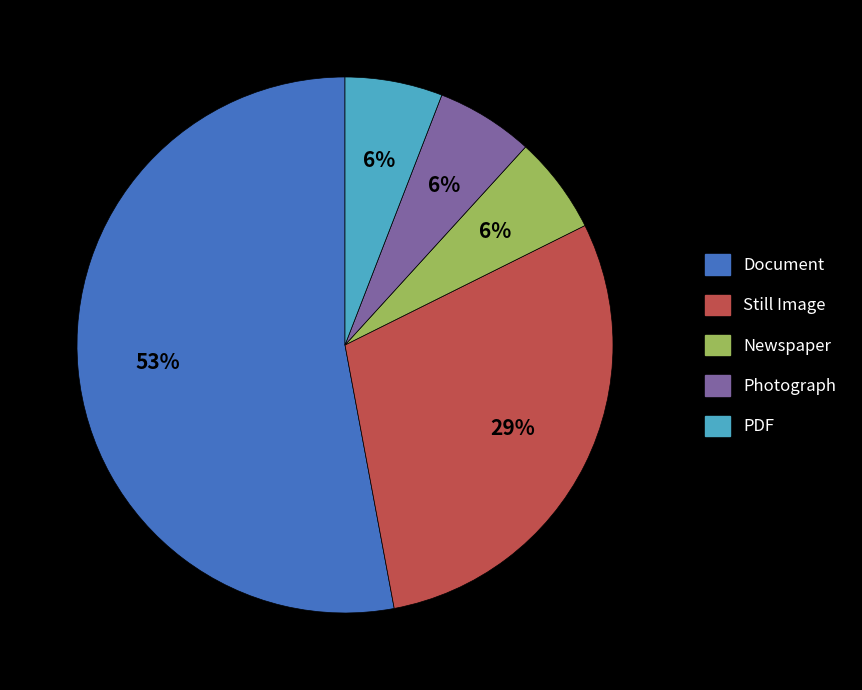

Approximately how many times larger is the value at Photograph compared to Still Image?

0.2